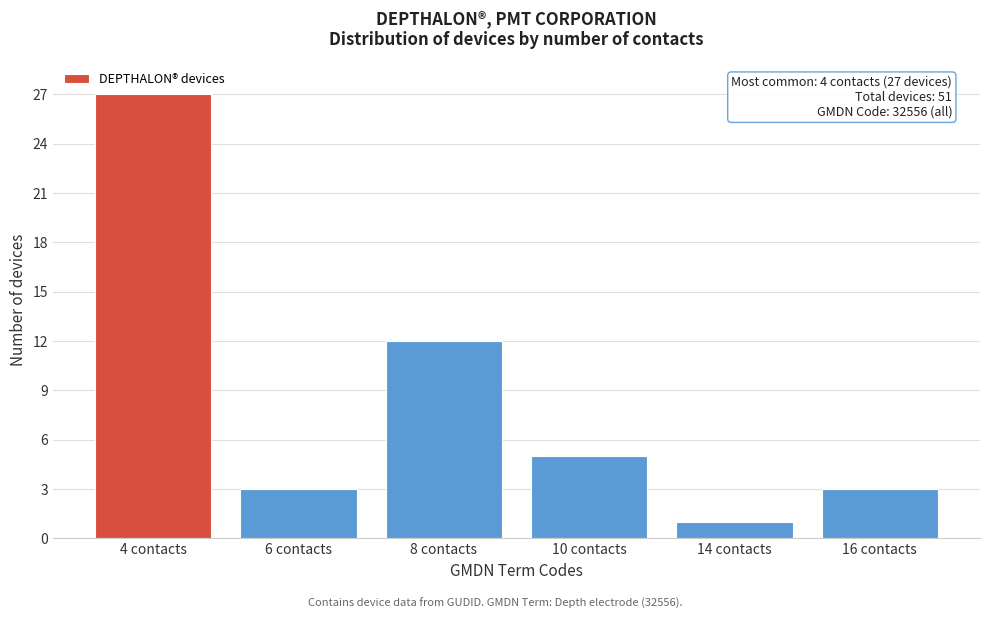

Reading left to right, what are all the values shown in this chart?

4 contacts=27	6 contacts=3	8 contacts=12	10 contacts=5	14 contacts=1	16 contacts=3